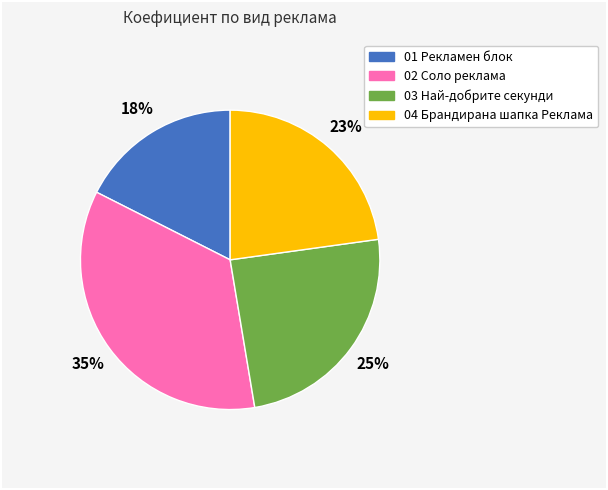

Count the number of slices in the pie.

4